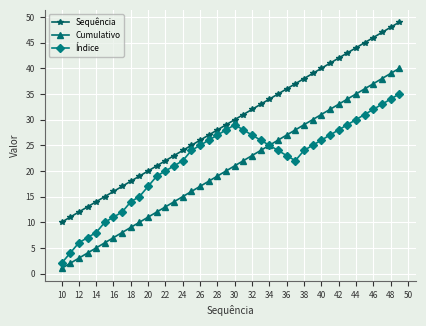

What is the minimum value for Sequência?

10